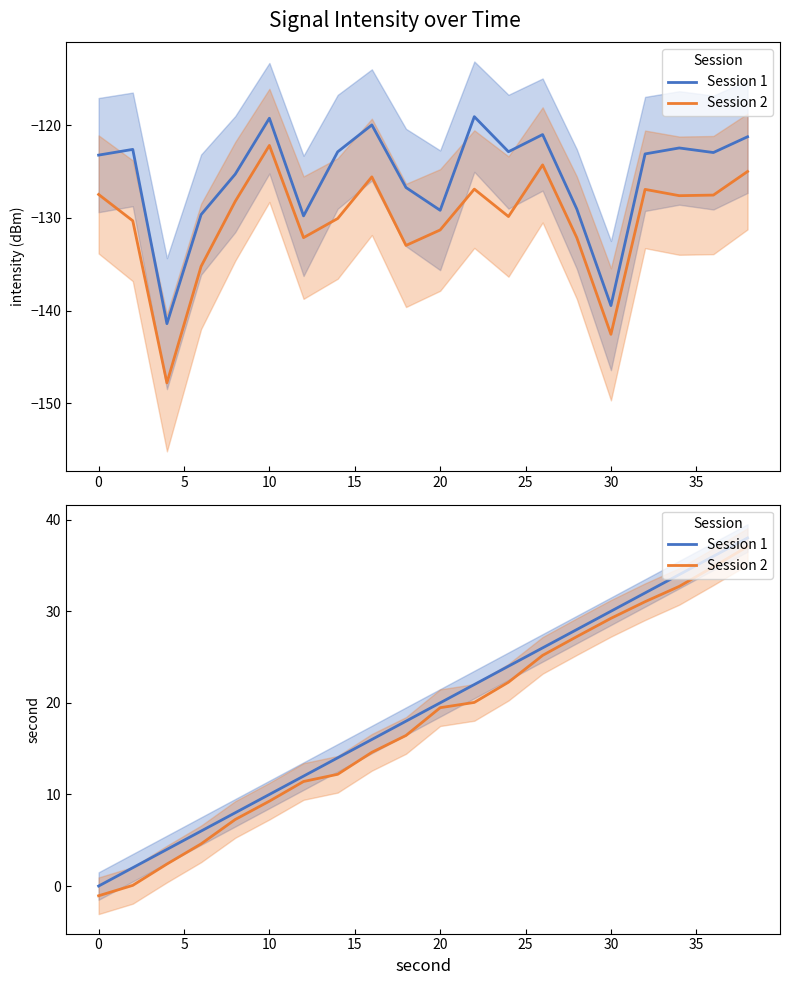

Which series changed the most between 40 and 10?

Session 2